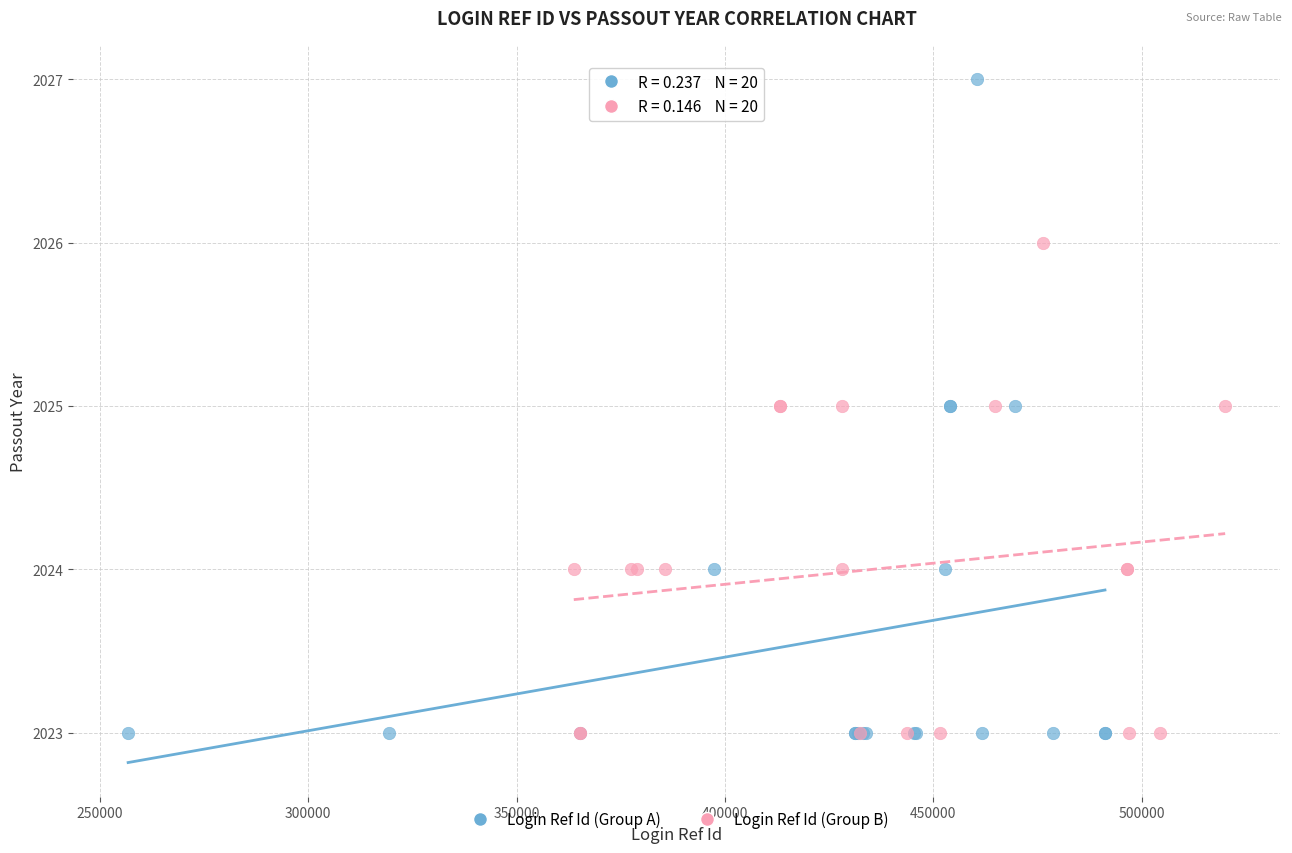

Which series contains the highest Y value?

Login Ref Id (Group A)